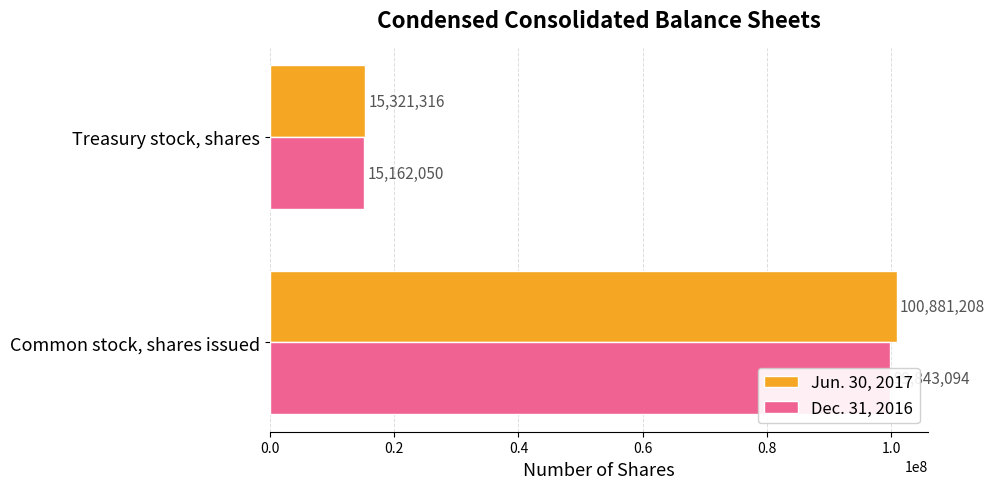

What is the average value of the Jun. 30, 2017 series?

58101262